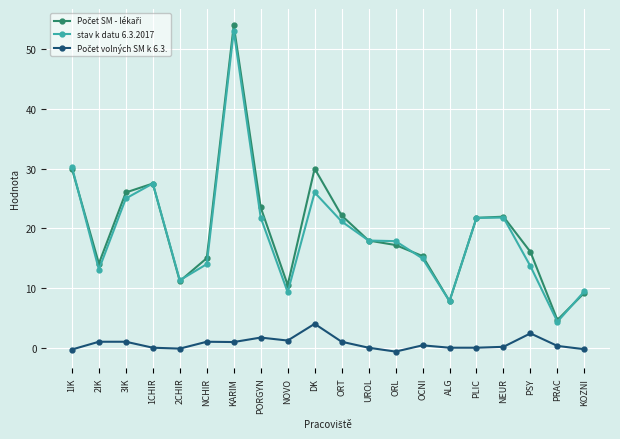

What is the maximum value shown in the chart?

54.0